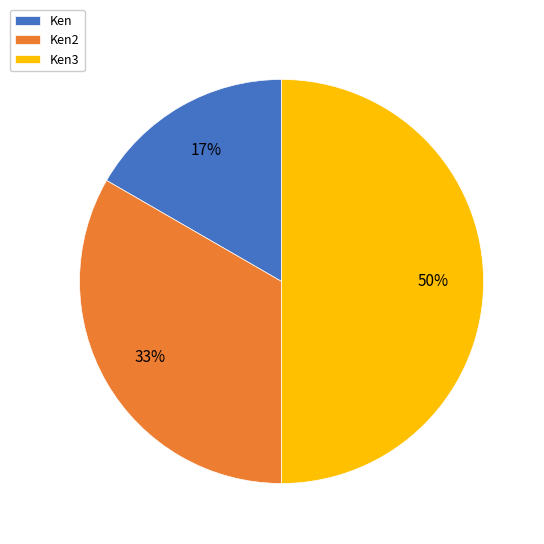

The Ken2 slice represents 33% of the pie. True or false?

True